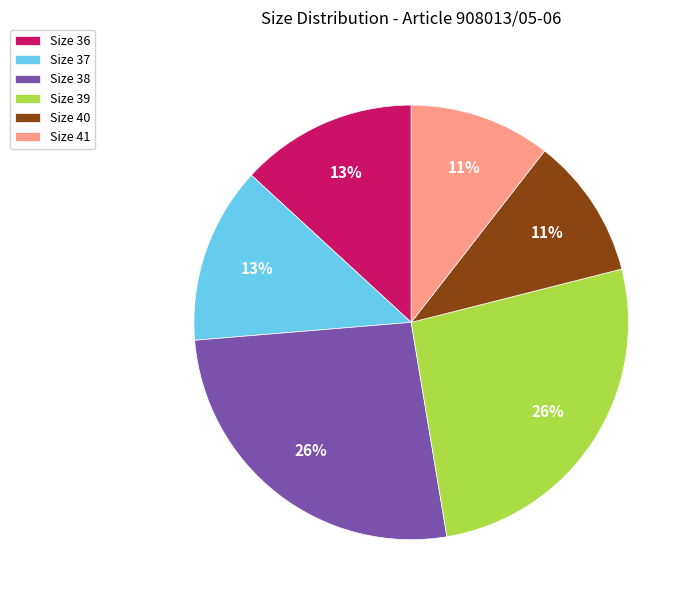

To the nearest percent, what percentage of the pie is Size 36?

13%